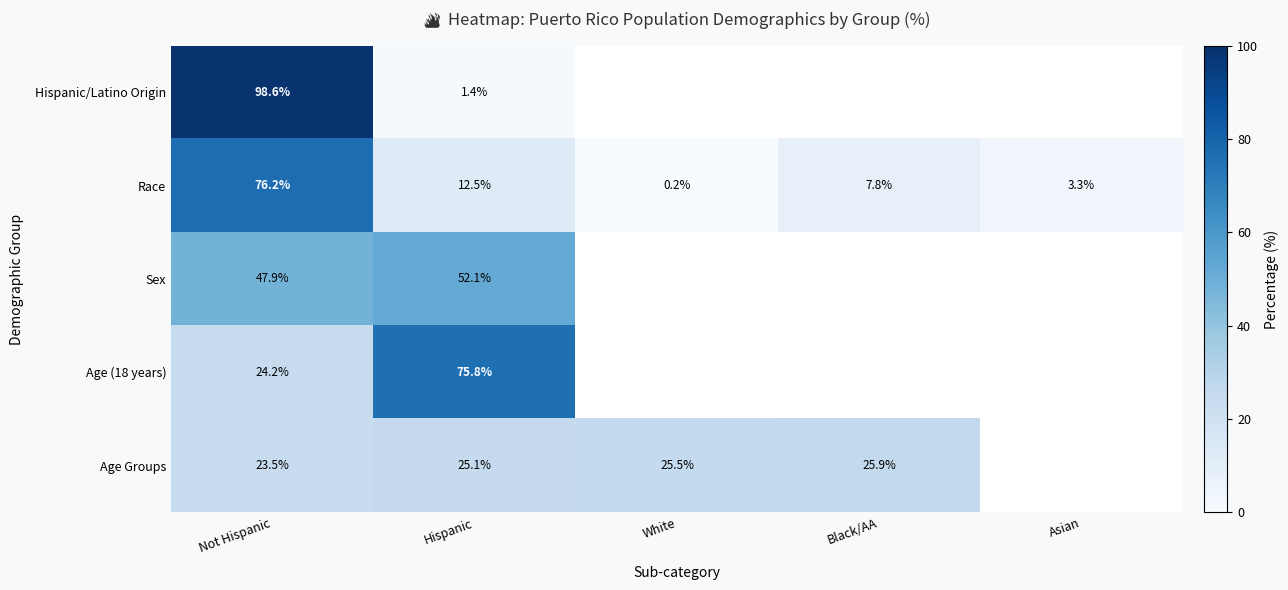

Is the value of Race at Not Hispanic greater than the value of Age Groups at Black/AA?

Yes